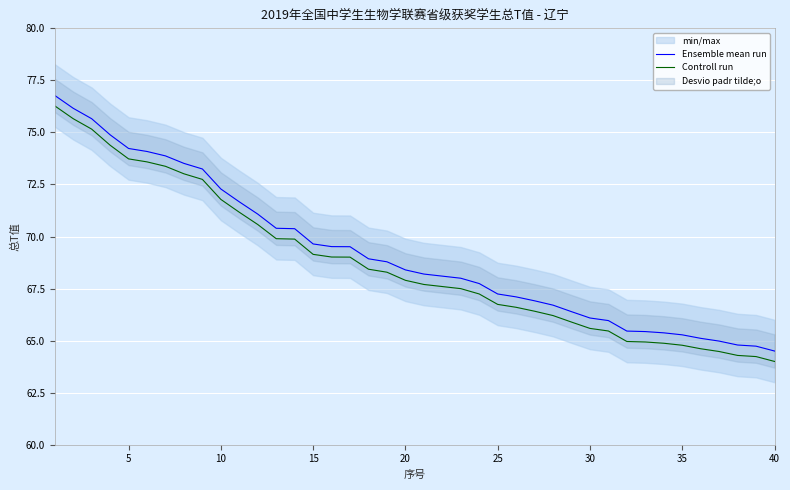

What is the maximum value for Controll run?

76.3